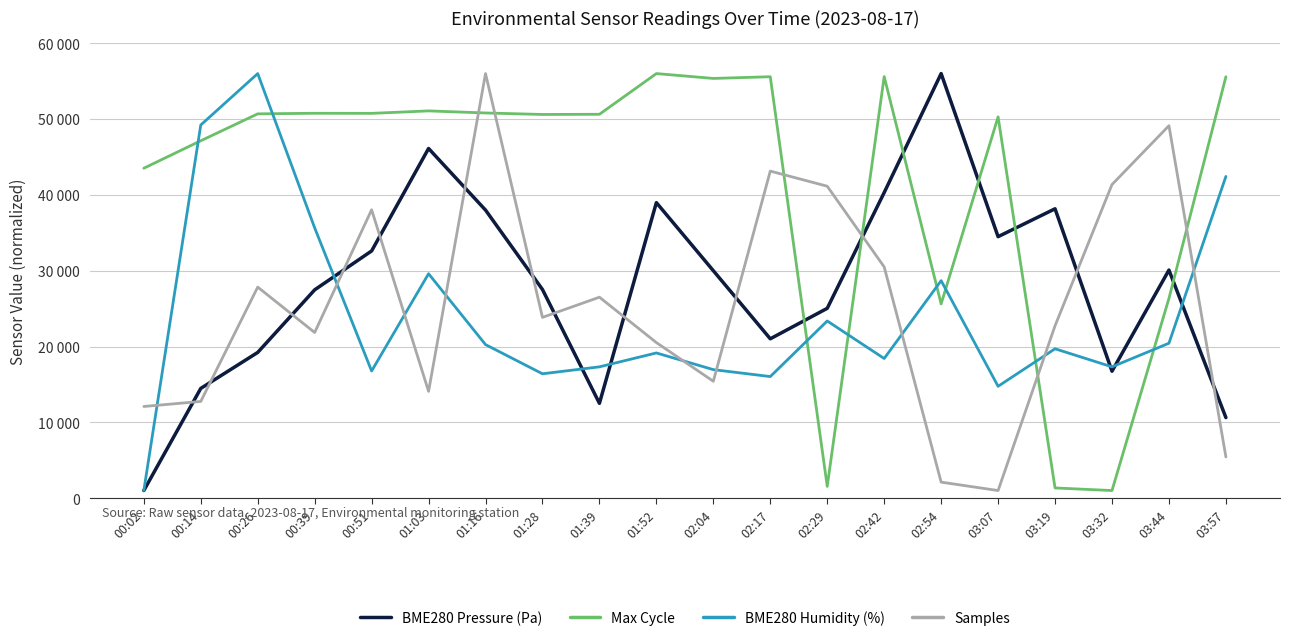

What is the maximum value shown in the chart?

56000.0